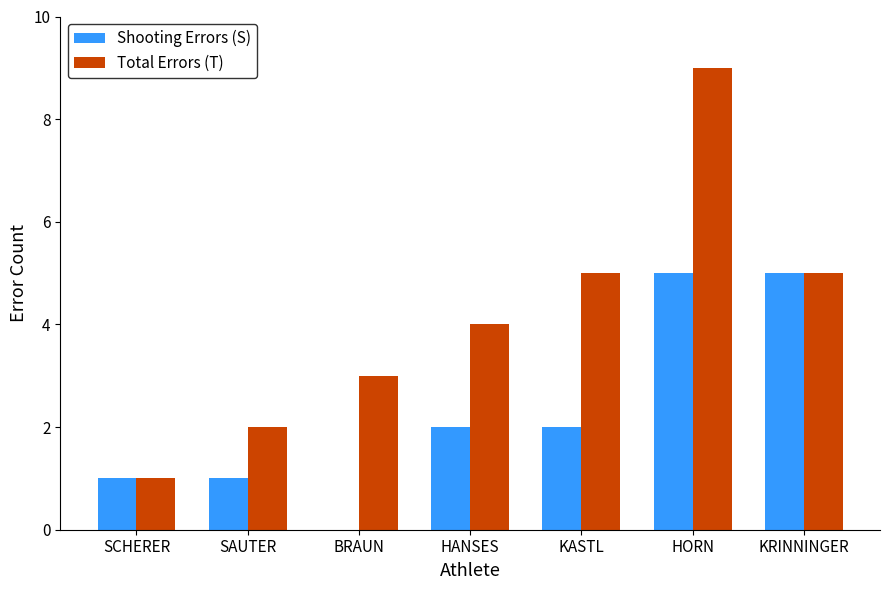

What is the spread (max minus min) of values at HANSES?

2